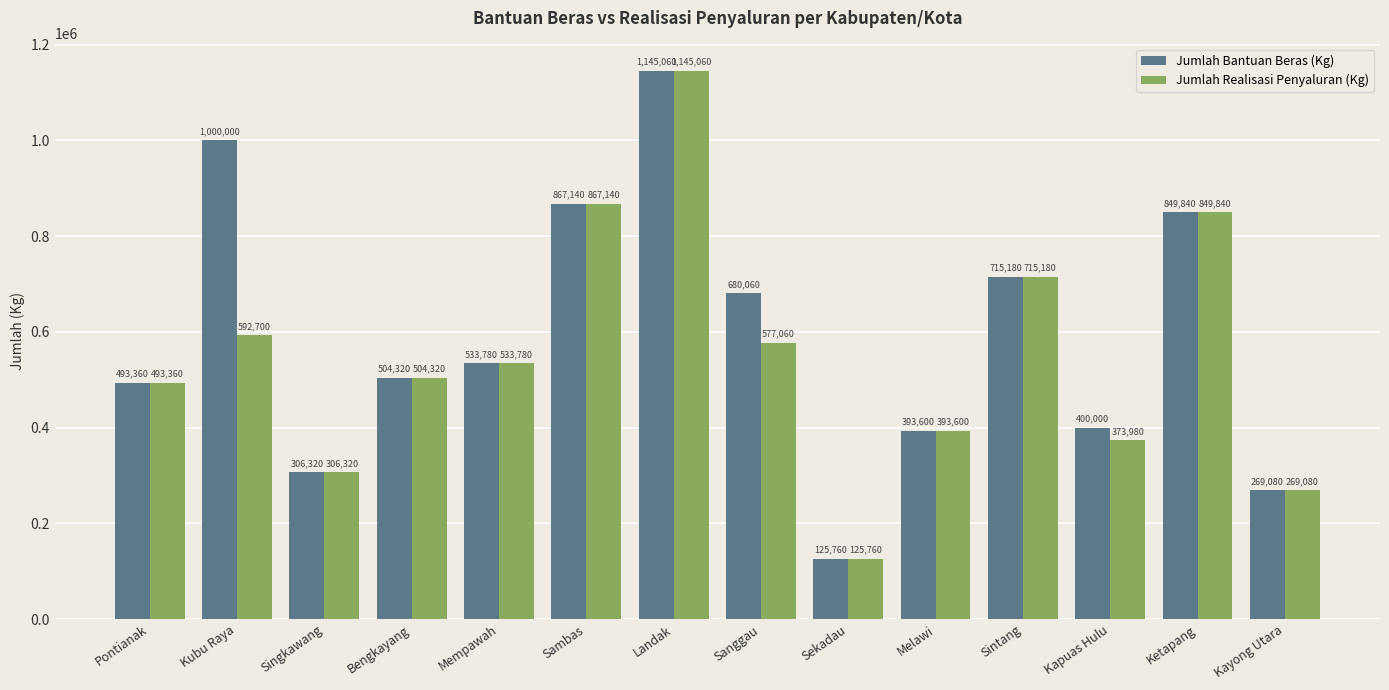

What is the smallest value displayed?

125760